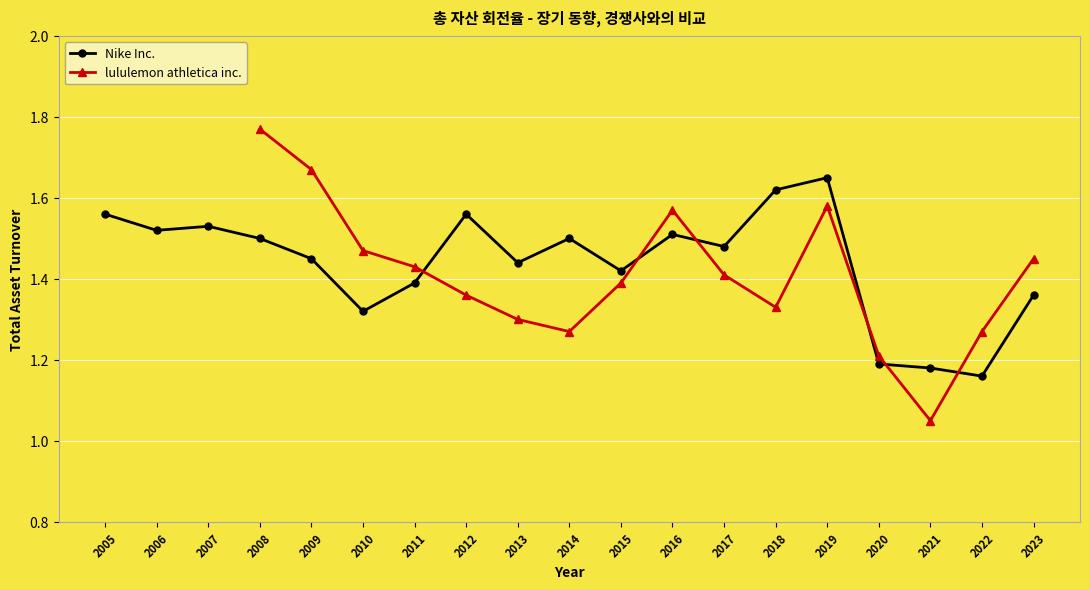

Rank the categories by value from highest to lowest.

2019, 2018, 2005, 2012, 2007, 2006, 2016, 2008, 2014, 2017, 2009, 2013, 2015, 2011, 2023, 2010, 2020, 2021, 2022